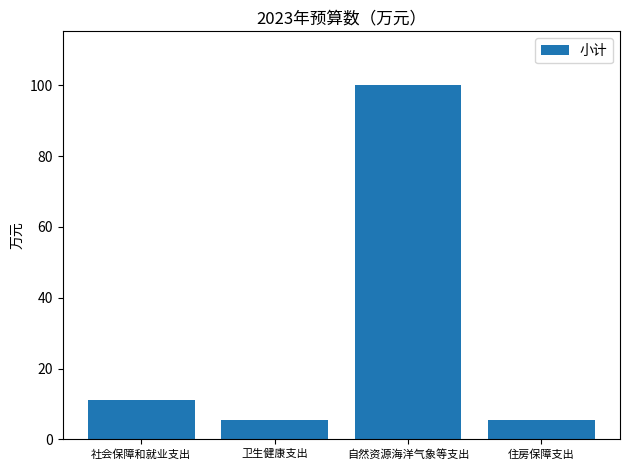

Are the bars grouped side by side (vs. stacked)?

No